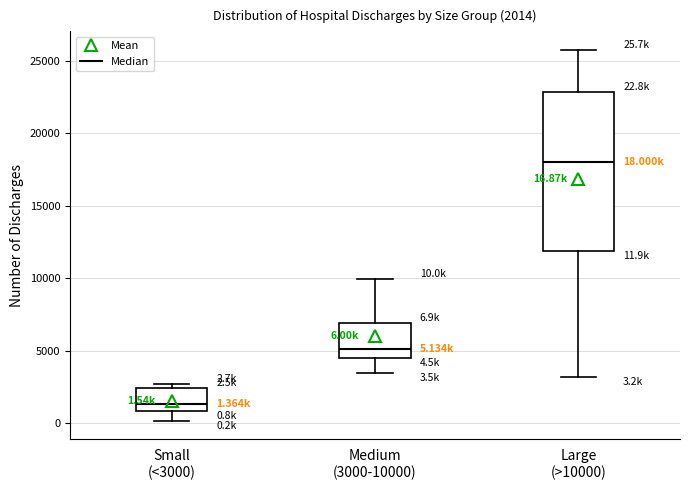

Which box is the tallest, from its lower edge to its upper edge?

Large (>10000)